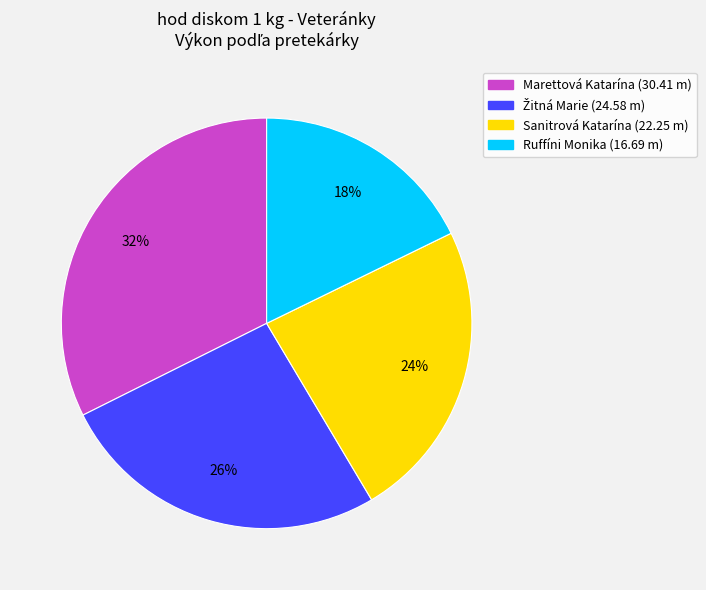

Count the number of slices in the pie.

4